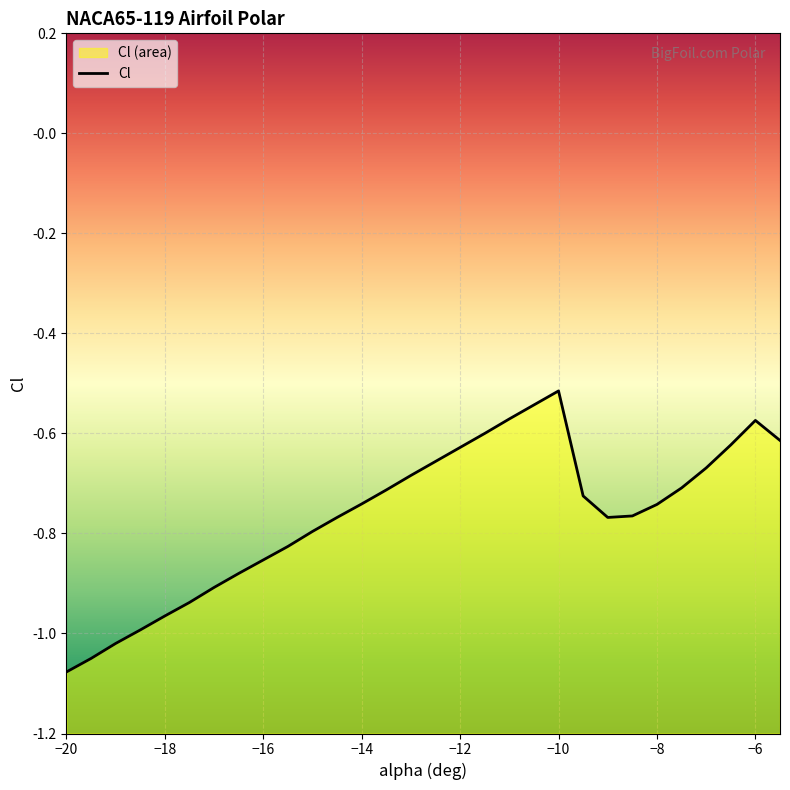

Count the number of categories in the chart.

30